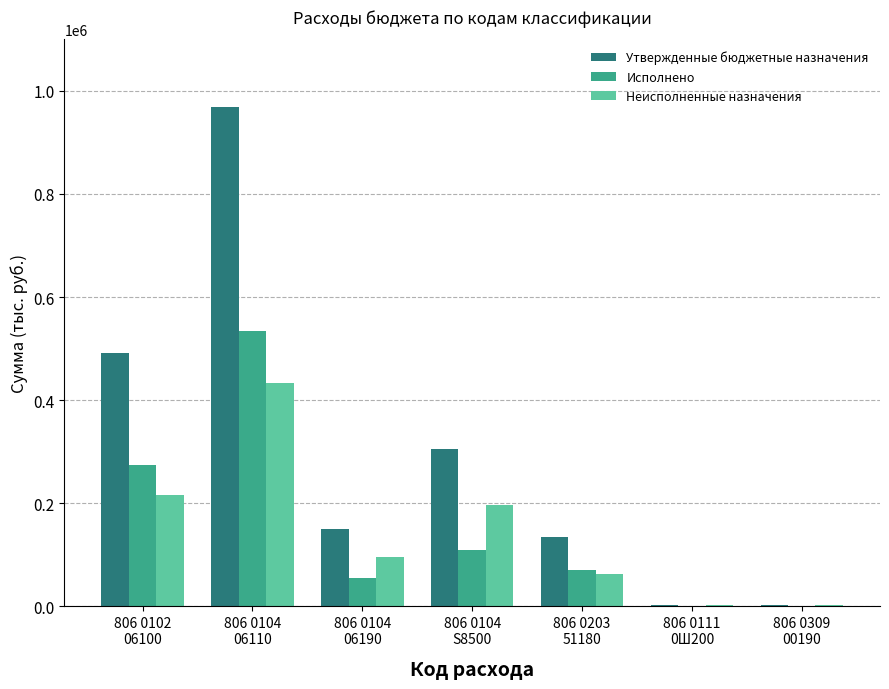

What is the sum of all Исполнено values?

1041861.9